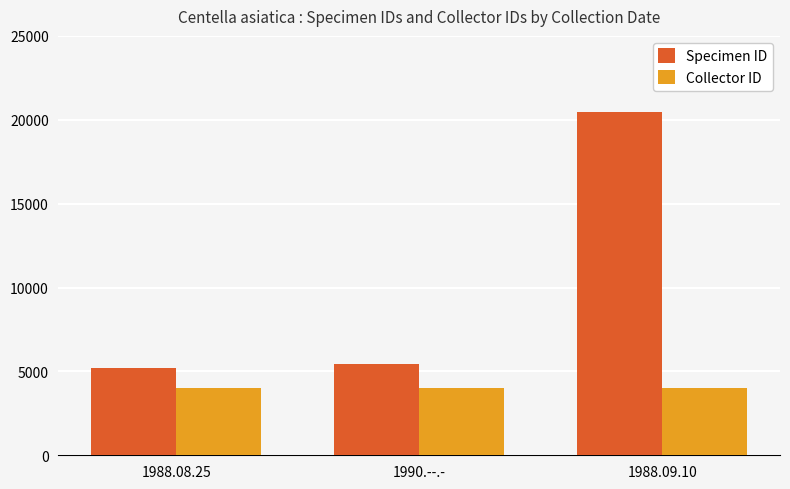

What is the difference between the highest and lowest values at 1988.08.25?

1188